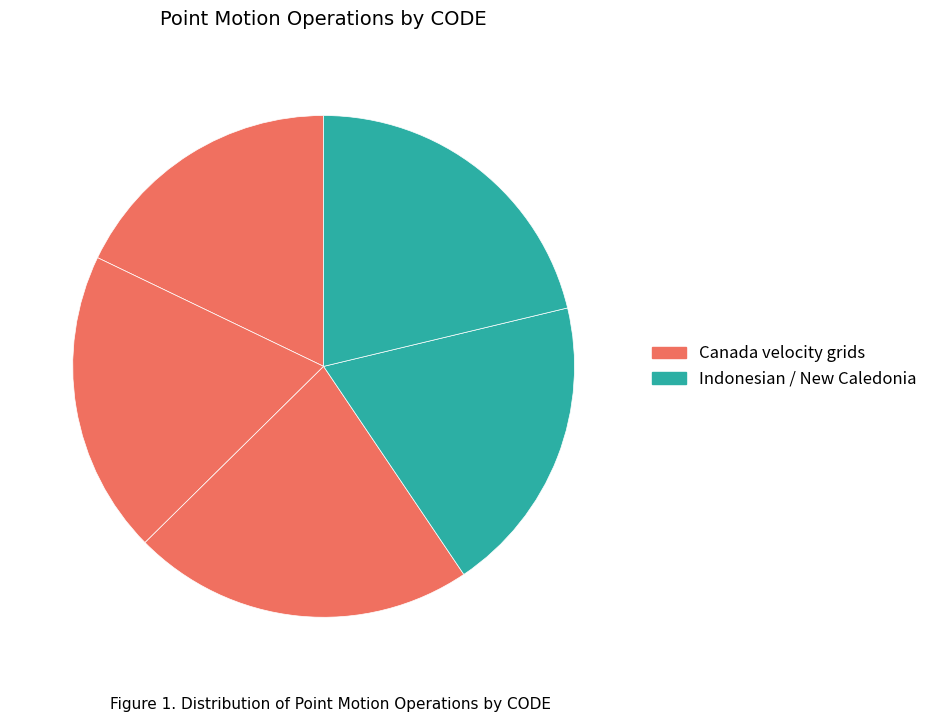

Count the number of slices in the pie.

5